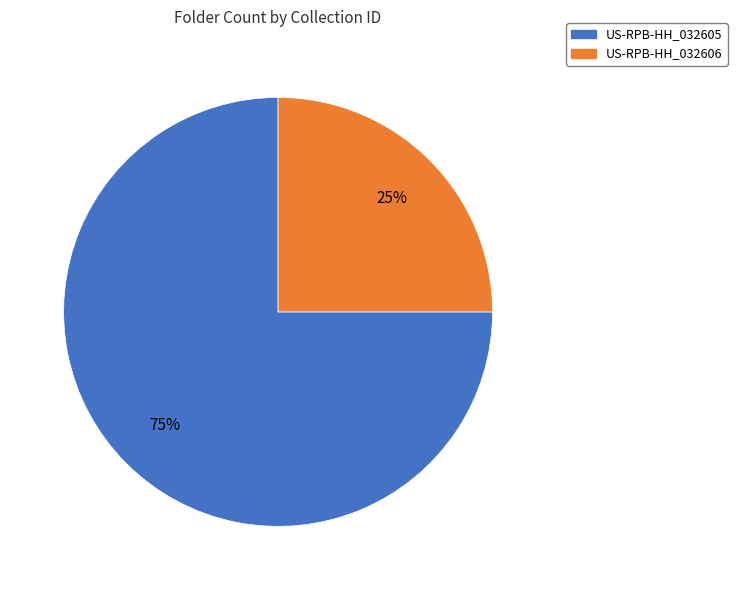

Combined, do US-RPB-HH_032606 and US-RPB-HH_032605 account for over 50%?

Yes